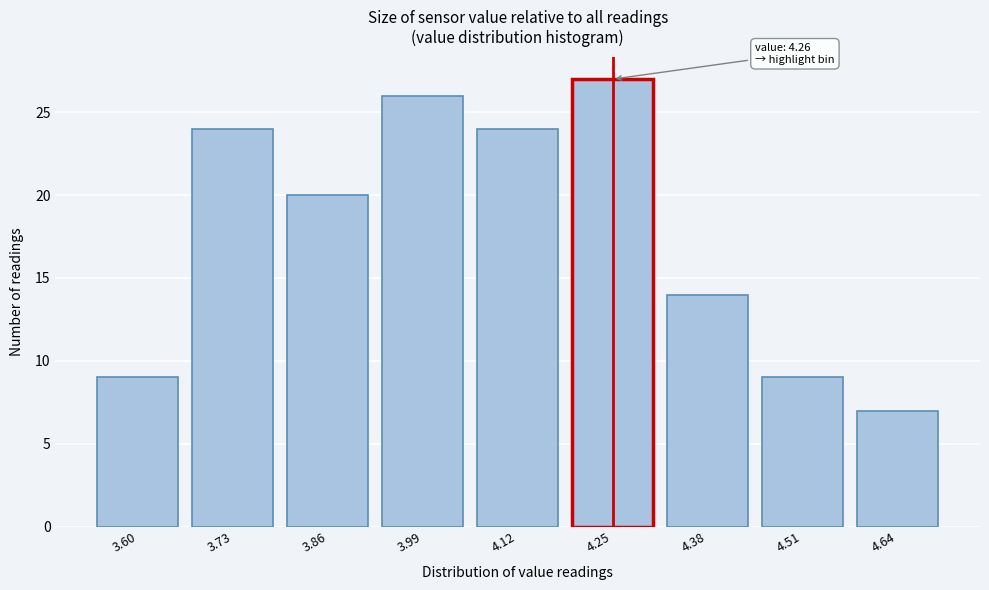

Reading right to left, list all the values displayed in this chart.

4.64=7	4.51=9	4.38=14	4.25=27	4.12=24	3.99=26	3.86=20	3.73=24	3.60=9